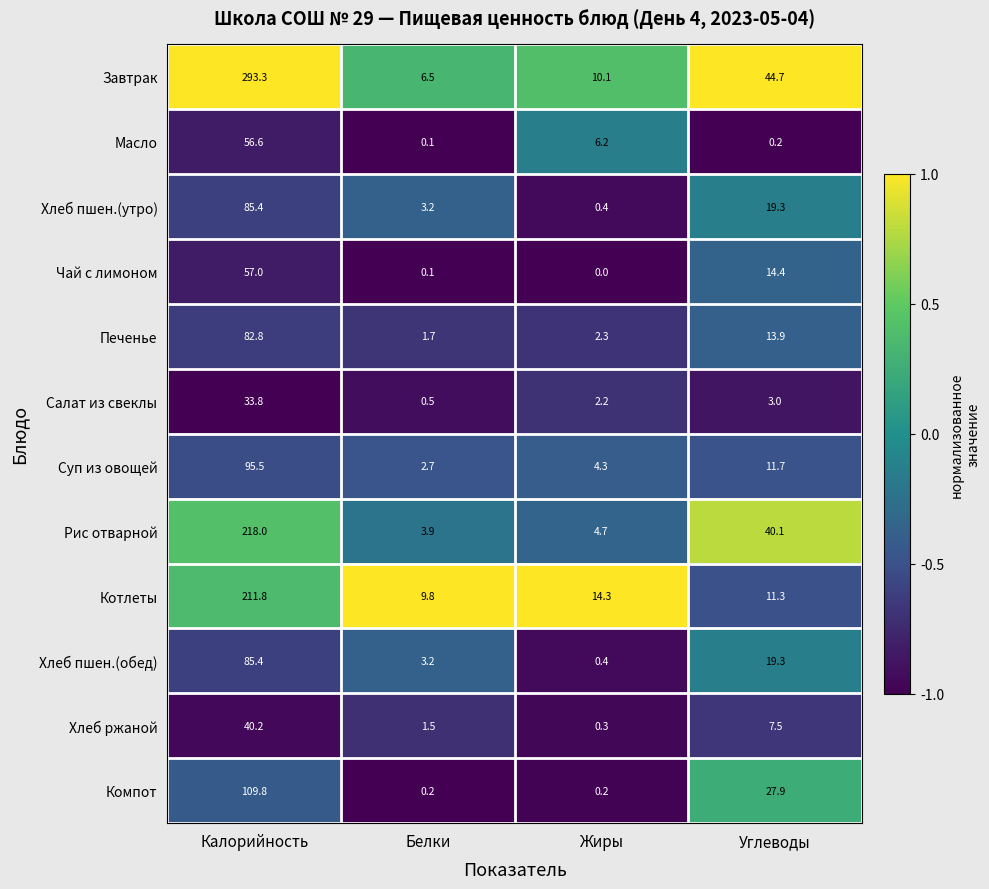

Which category has the highest value across all series?

Калорийность